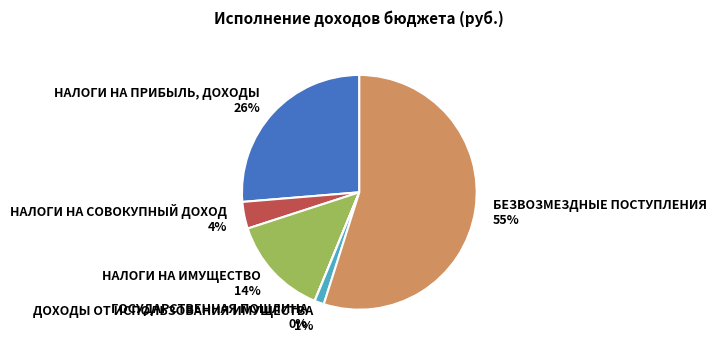

Is the sum of НАЛОГИ НА ИМУЩЕСТВО and НАЛОГИ НА ПРИБЫЛЬ, ДОХОДЫ greater than half?

No